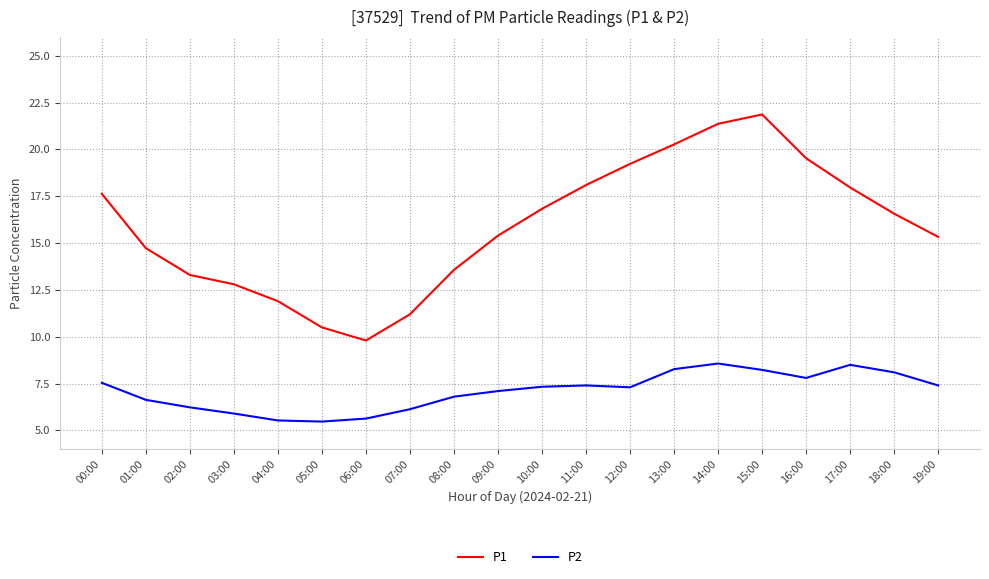

In P2, how many points are lower than both neighbors (excluding endpoints)?

3